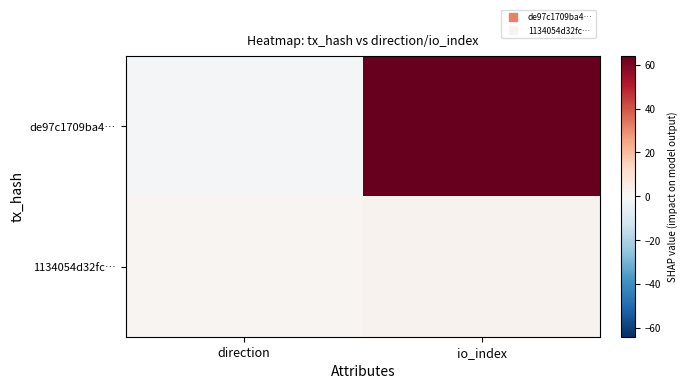

Reading left to right, list all the values displayed in this chart.

de97c1709ba4…: direction=-1	io_index=64
1134054d32fc…: direction=1	io_index=2